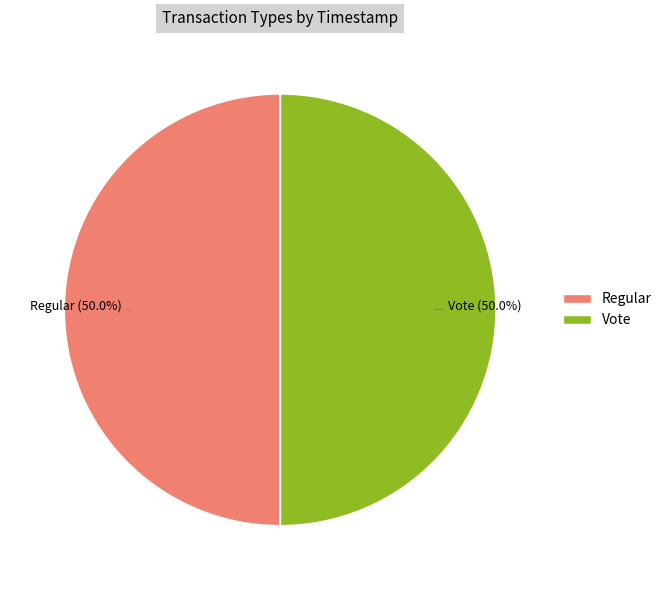

Combined, what portion of the pie is Vote and Regular?

100.0%